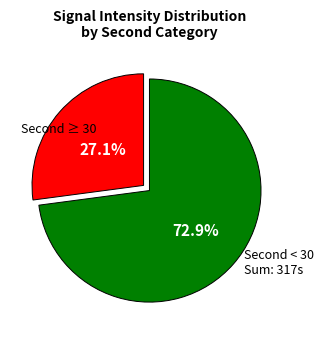

Does any single category account for the majority?

Yes